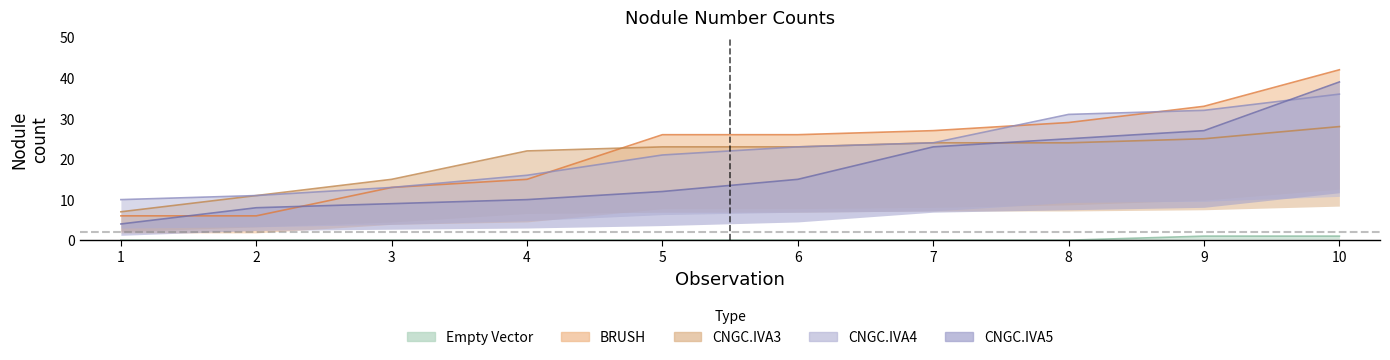

True or false: Empty Vector and CNGC.IVA3 cross at least once.

False